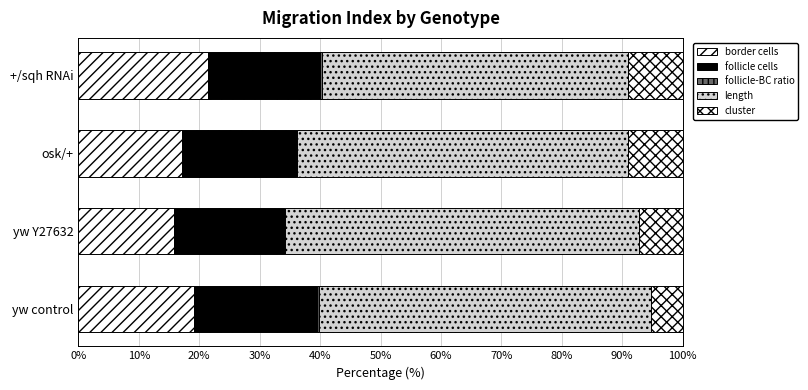

What is the difference between the maximum and minimum values in the follicle cells series?

2.1